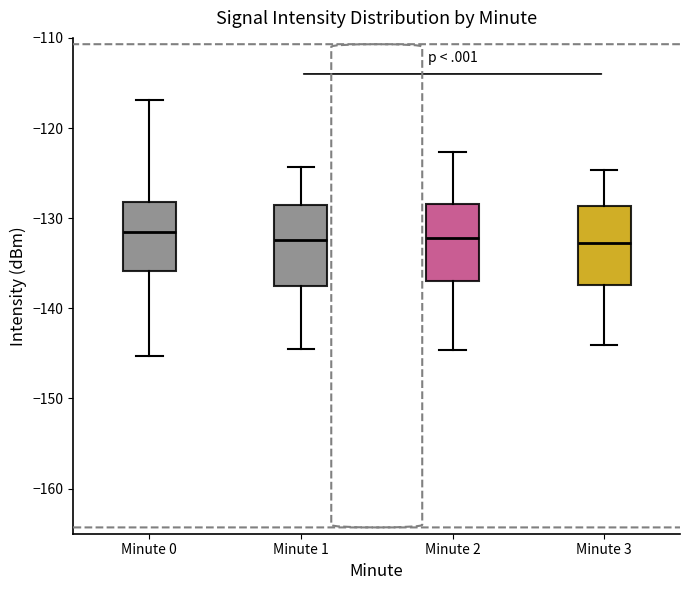

Reading left to right, read every box against the y-axis: the position of its median line, the range the box covers, and the ends of its whiskers. The values are not printed on the chart, so give them approximately, as read against the axis.

Minute 0: median -131, box -136 to -128, whiskers -145 to -117
Minute 1: median -132, box -138 to -128, whiskers -144 to -124
Minute 2: median -132, box -137 to -128, whiskers -145 to -123
Minute 3: median -133, box -137 to -129, whiskers -144 to -125